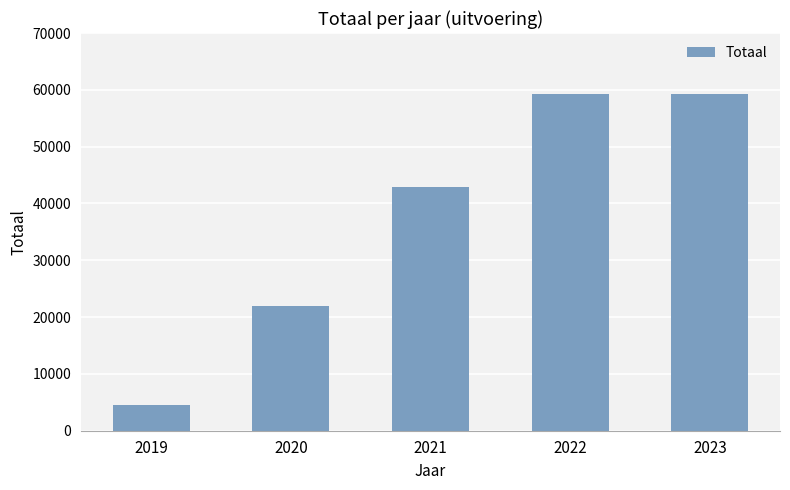

Approximately how many times larger is the value at 2022 compared to 2020?

2.7